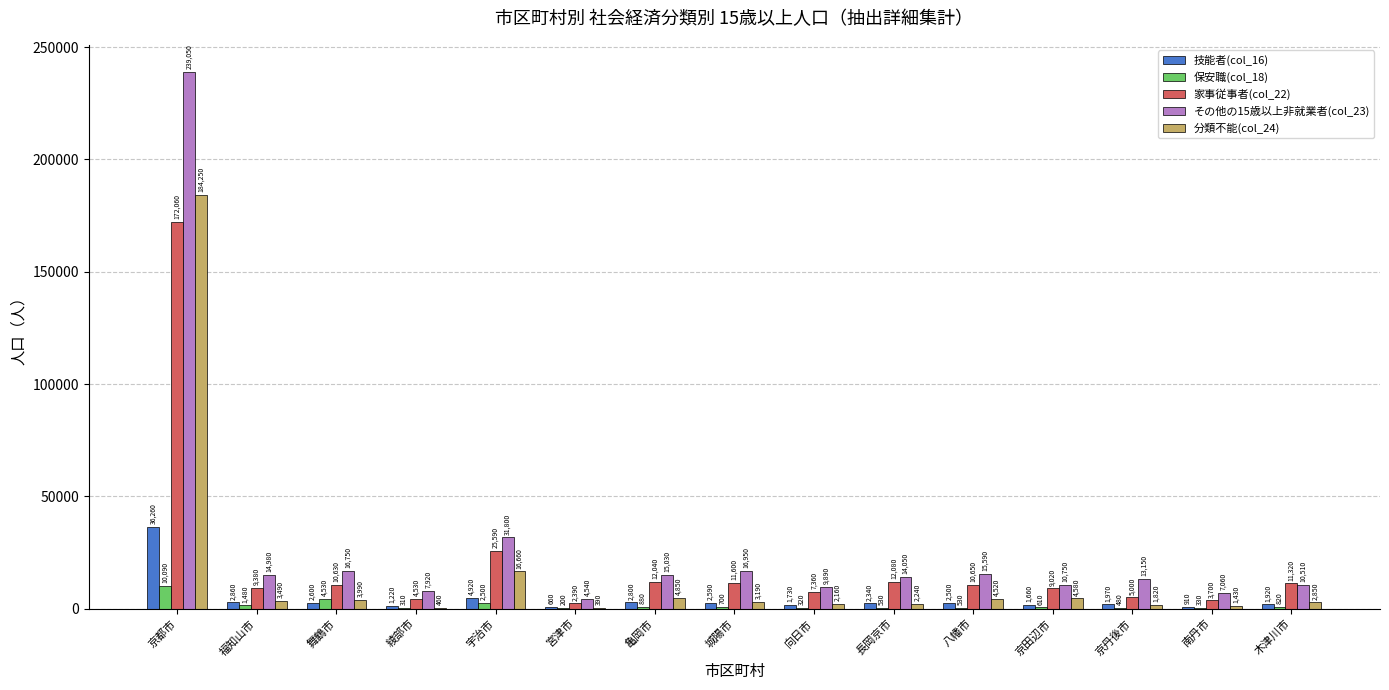

What is the maximum value for 家事従事者(col_22)?

172060